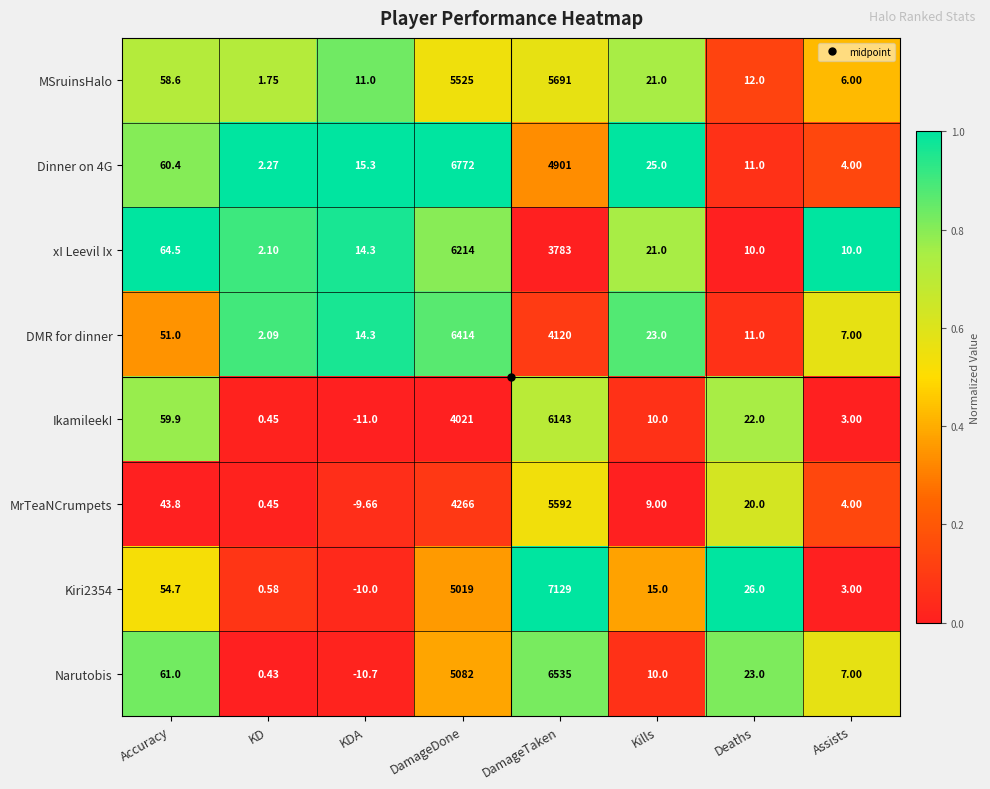

Between DamageDone and DamageTaken, which series saw the biggest shift?

xI Leevil Ix